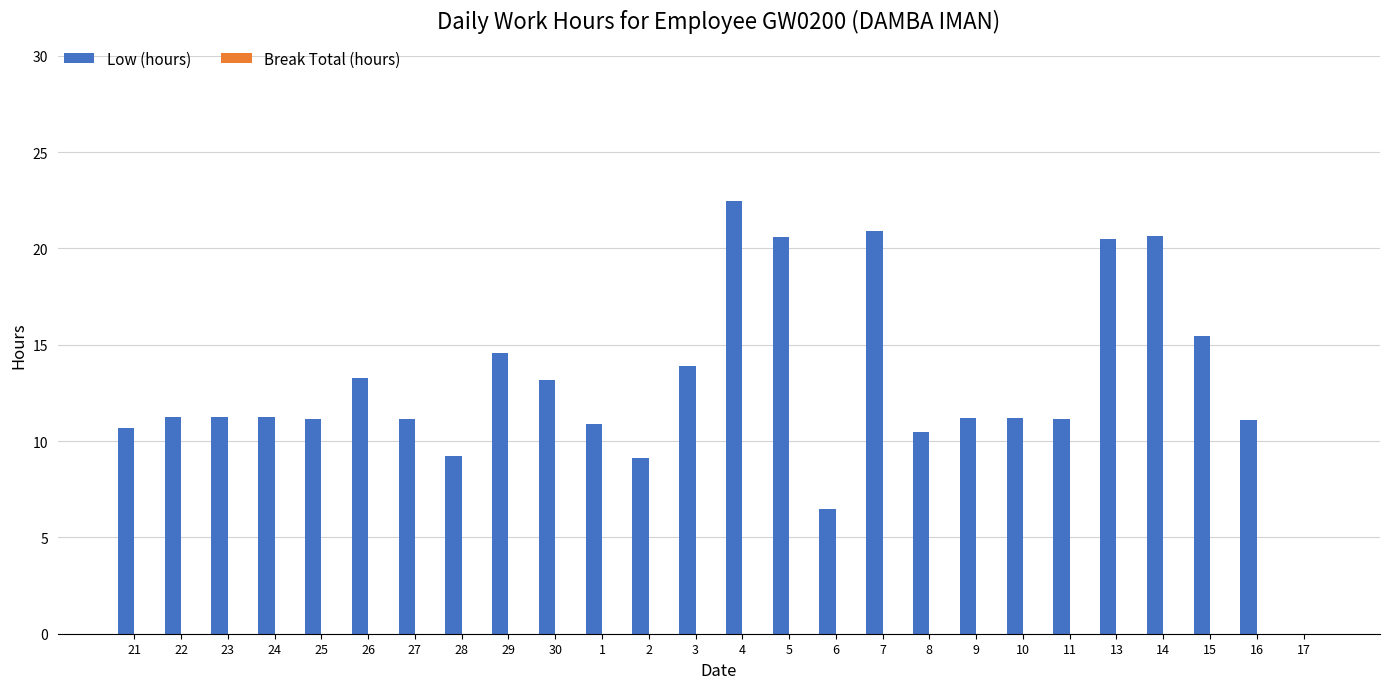

What is the sum of all values?

333.1